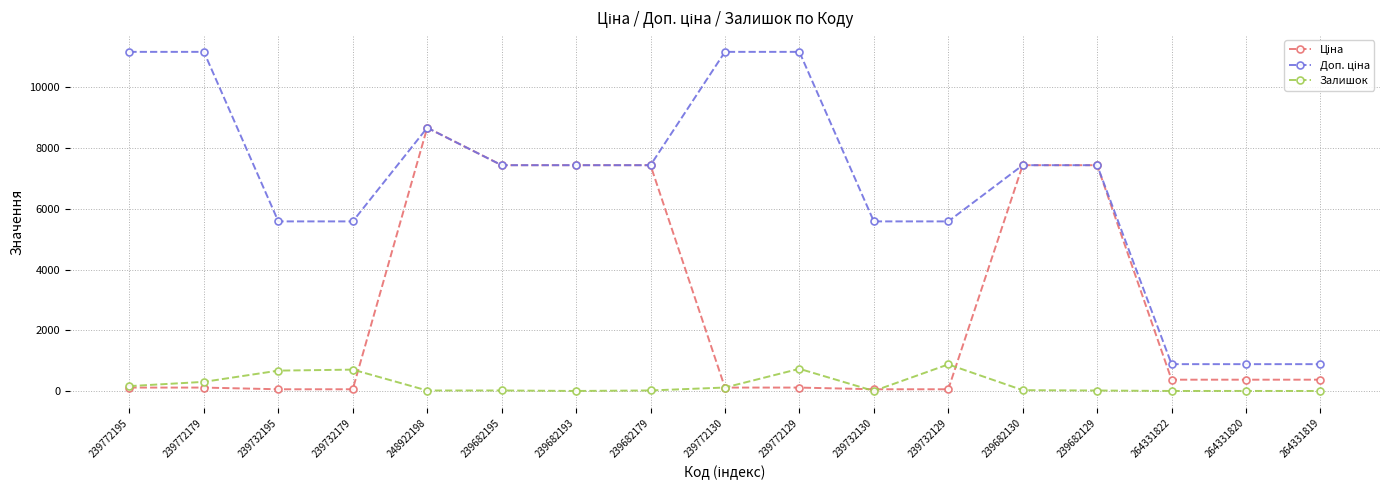

At how many categories does at least one series exceed 10873?

4